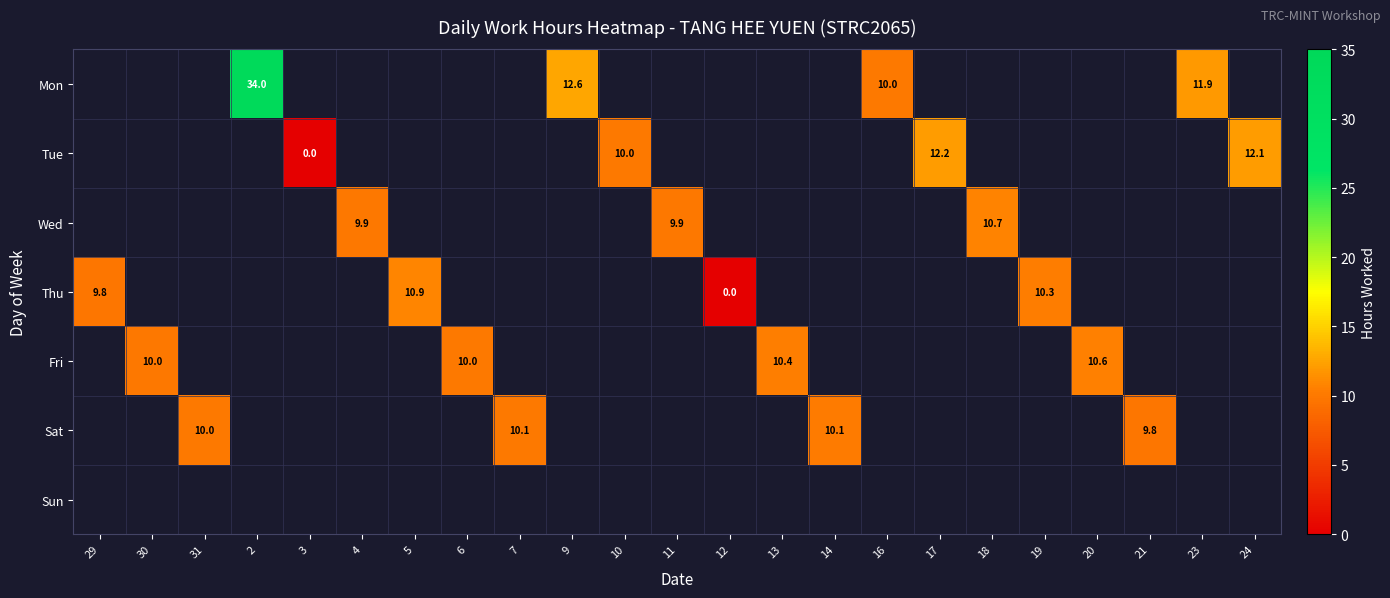

Is the value of Sat at 30 greater than the value of Wed at 14?

No